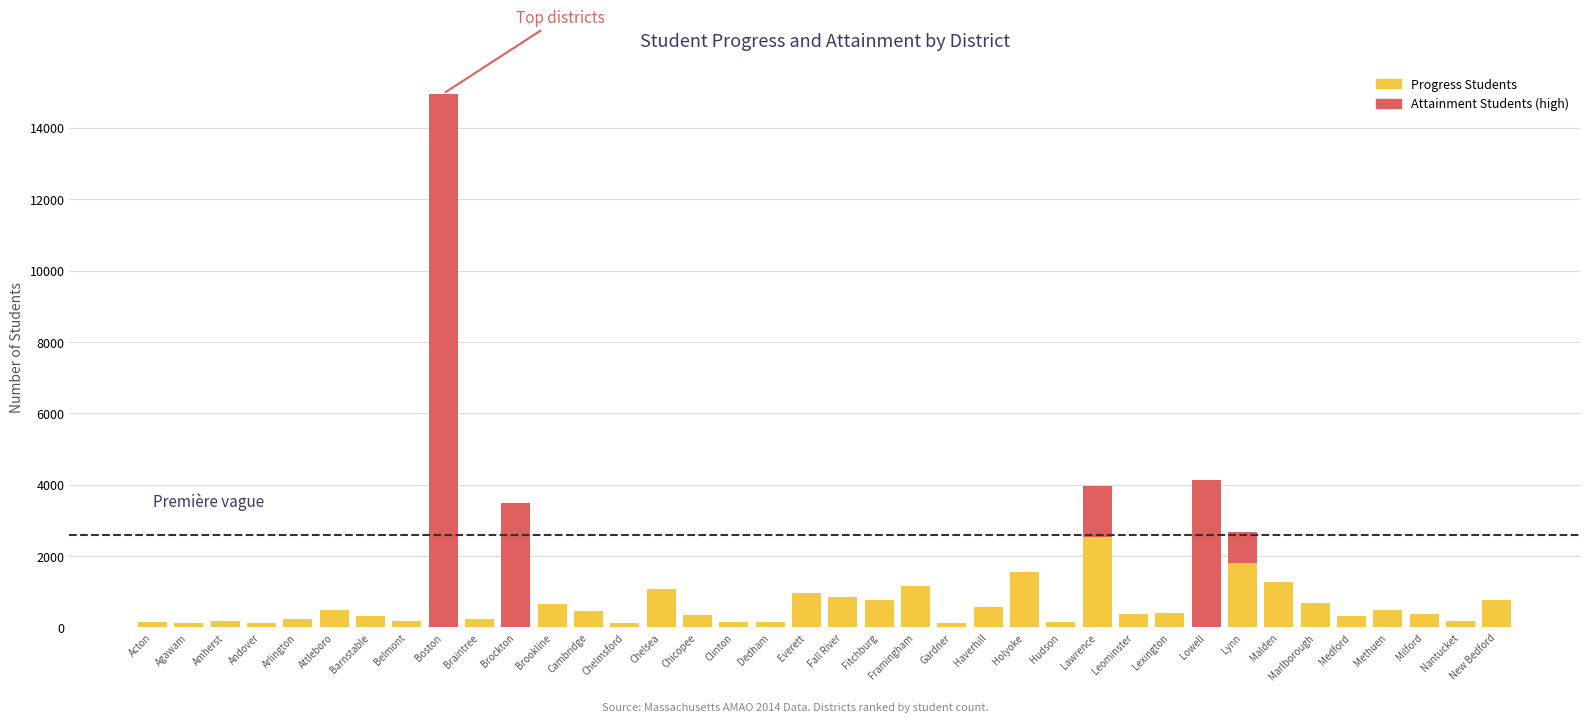

How many bars are there in each group?

2